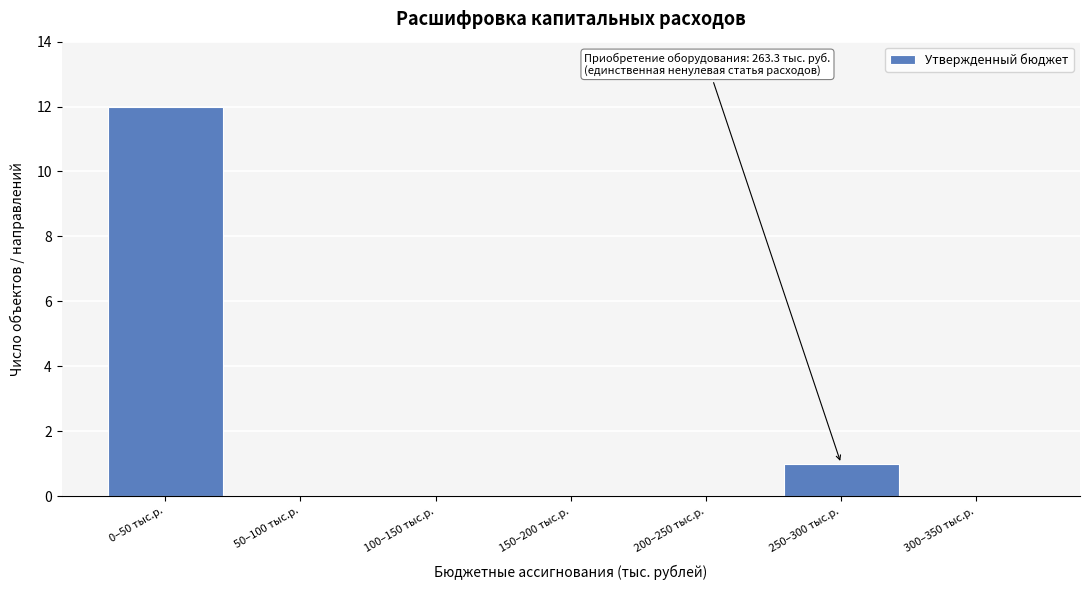

Reading right to left, transcribe all the data shown in this chart.

300–350 тыс.р.=0	250–300 тыс.р.=1	200–250 тыс.р.=0	150–200 тыс.р.=0	100–150 тыс.р.=0	50–100 тыс.р.=0	0–50 тыс.р.=12